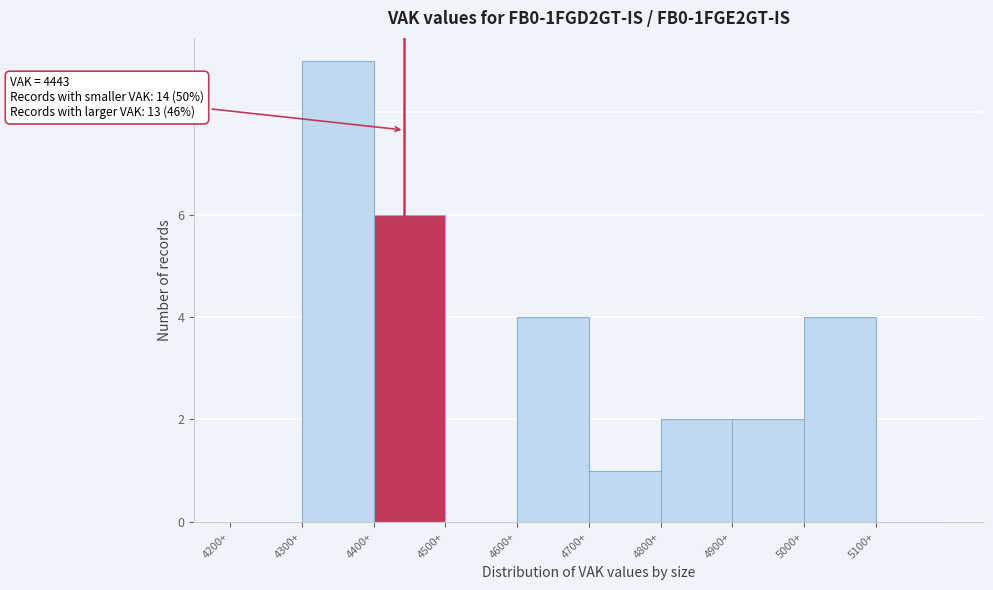

Which range on the x-axis has the tallest bar?

4300 to 4400